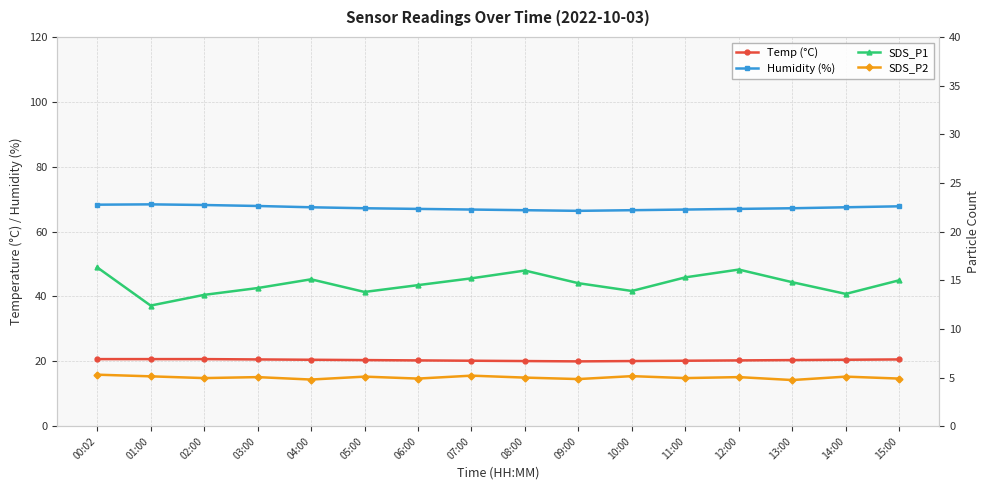

Is the value of Humidity (%) at 12:00 greater than the value of Temp (°C) at 12:00?

Yes